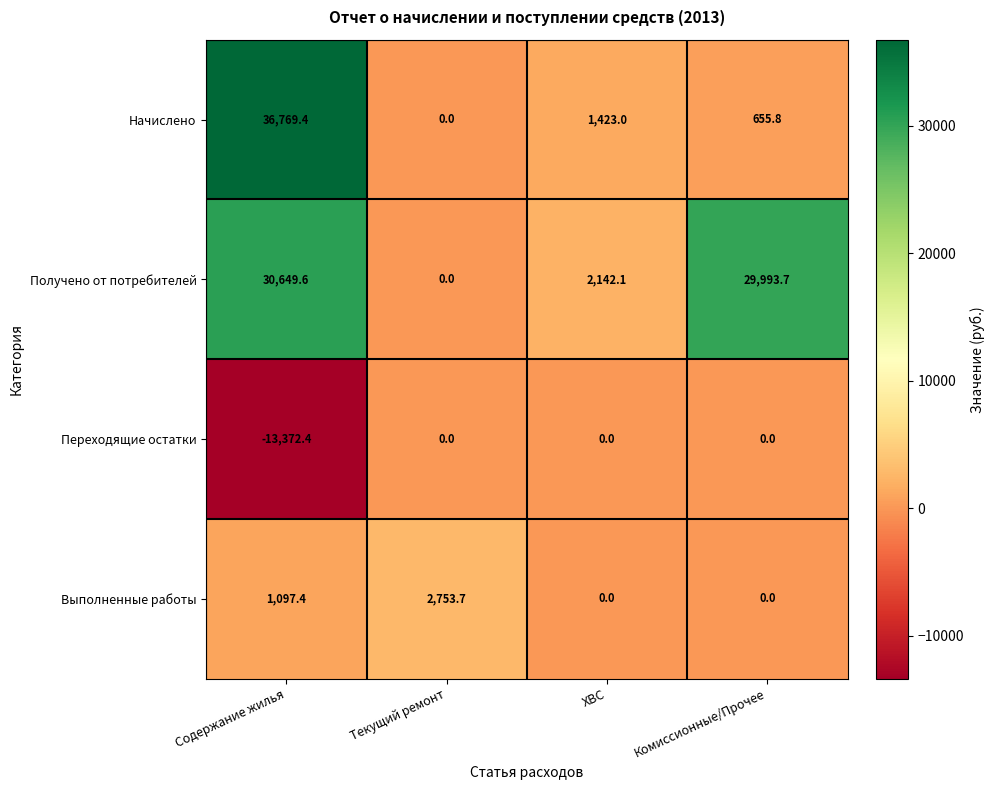

What is the sum of all Начислено values?

38848.2